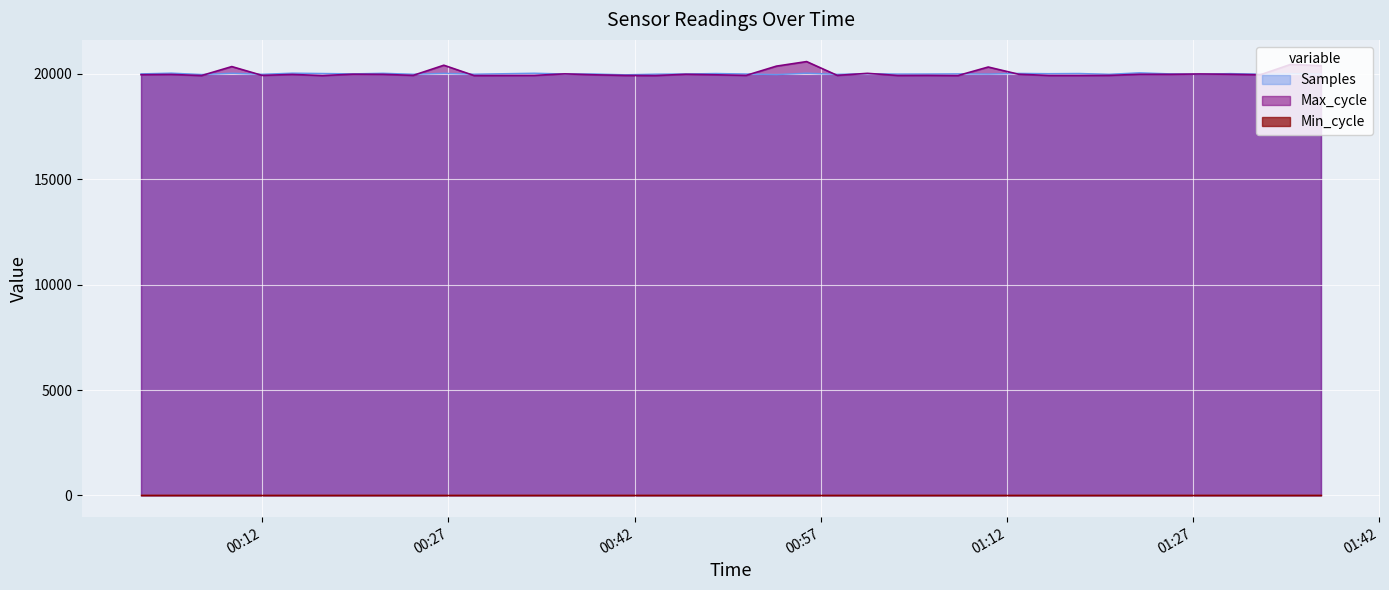

At which category does Samples reach its first local valley?

2022/10/22 00:07:07